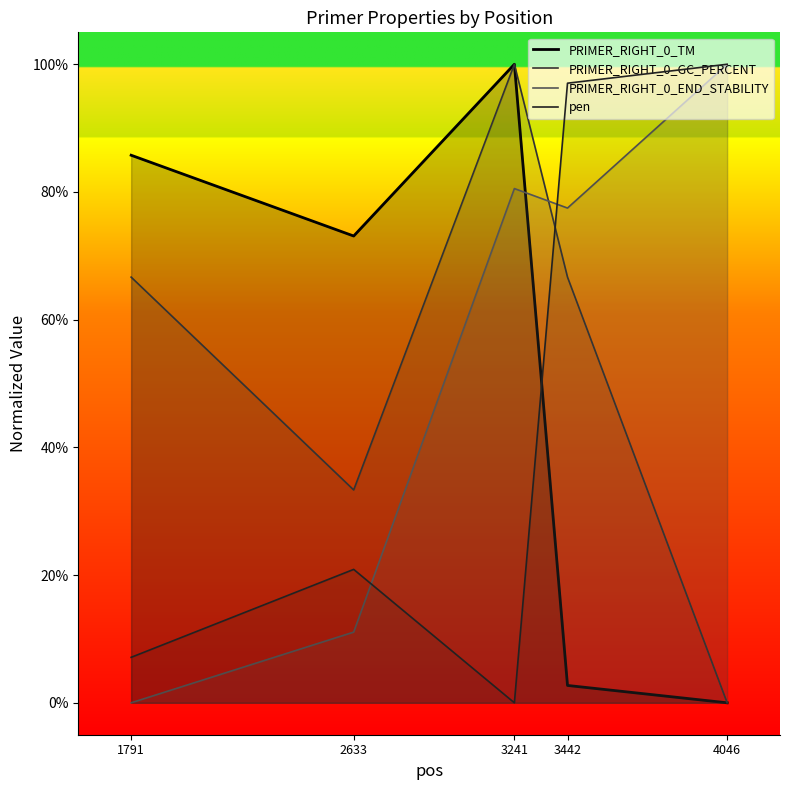

The pen series shows 0.1 at 1791. True or false?

True